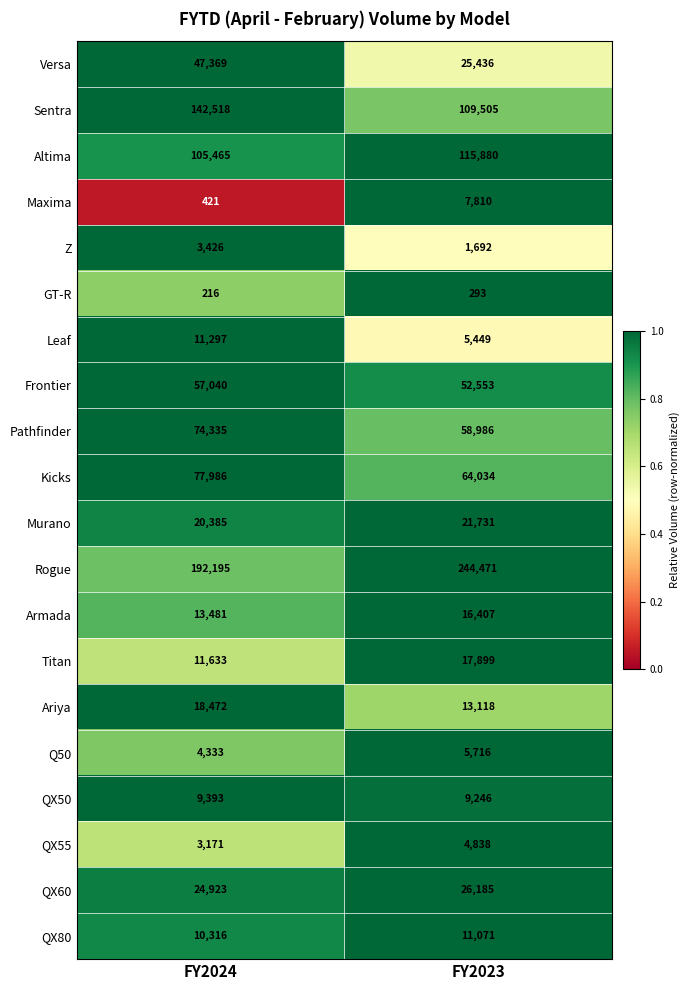

What is the minimum value shown in the chart?

216